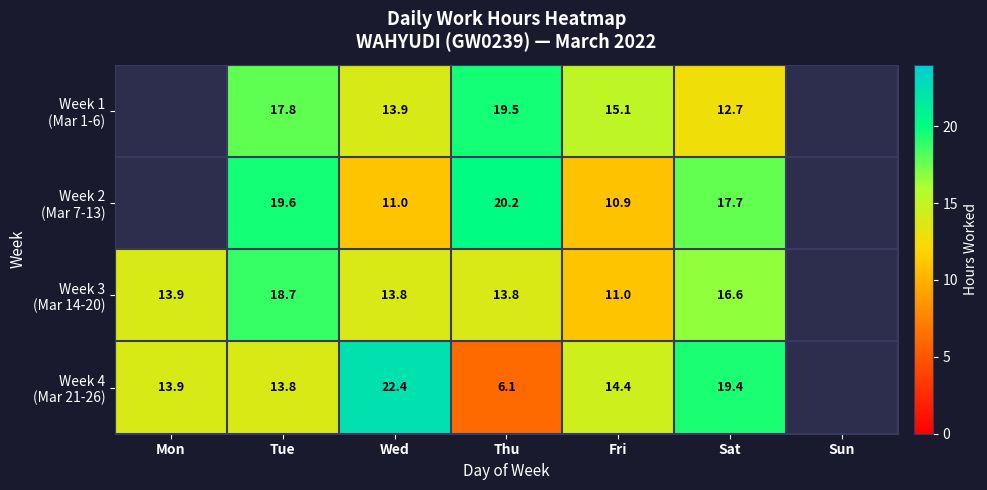

The Week 2 (Mar 7-13) series shows 20.2 at Thu. True or false?

True